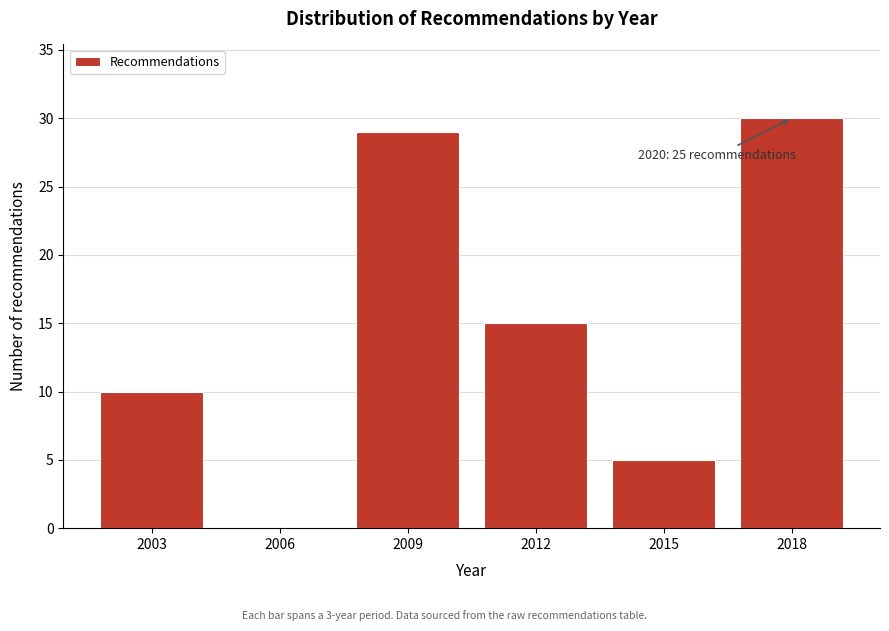

Reading left to right, transcribe all the data shown in this chart.

2003=10	2006=0	2009=29	2012=15	2015=5	2018=30